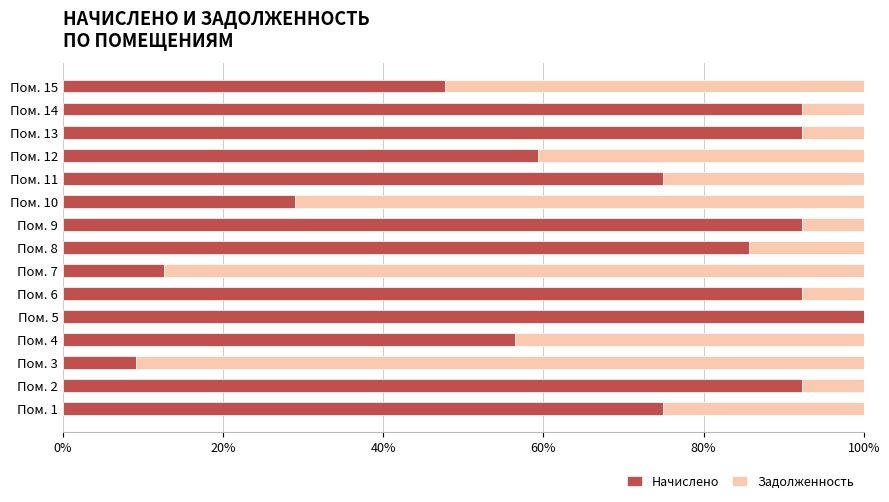

How many distinct data groups are displayed?

2